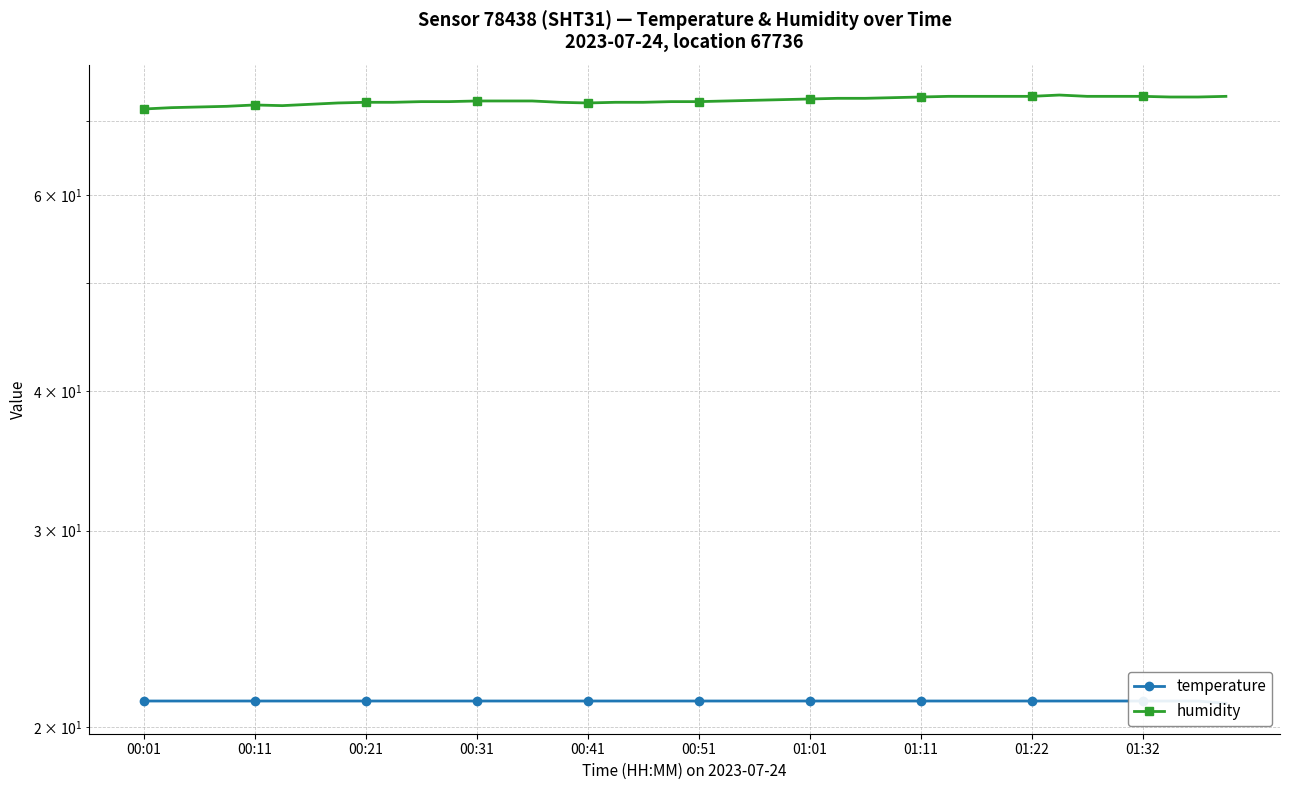

What is the difference between the humidity values at 24 and 00:31?

1.1